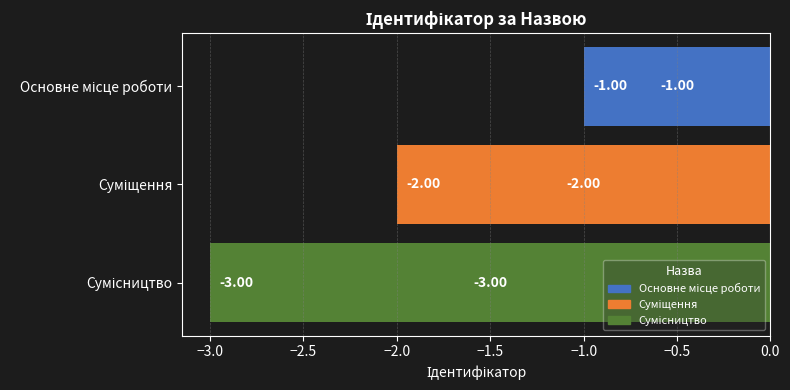

What is the sum of all values?

-6